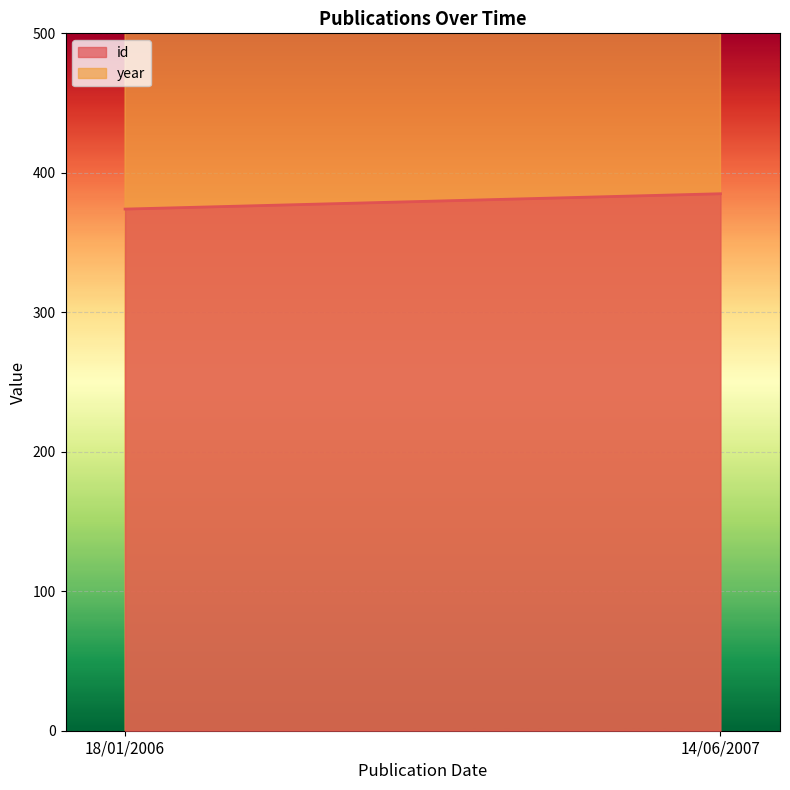

What is the value of the id point at the 1st from the left?

374